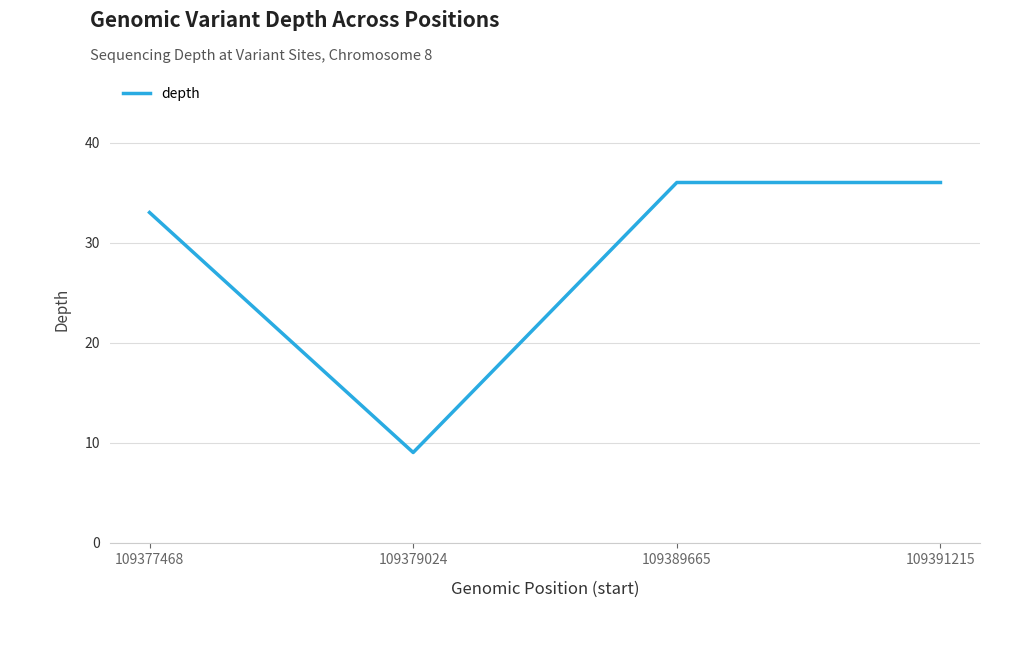

True or false: there are more than 1 points higher than both neighbors.

False